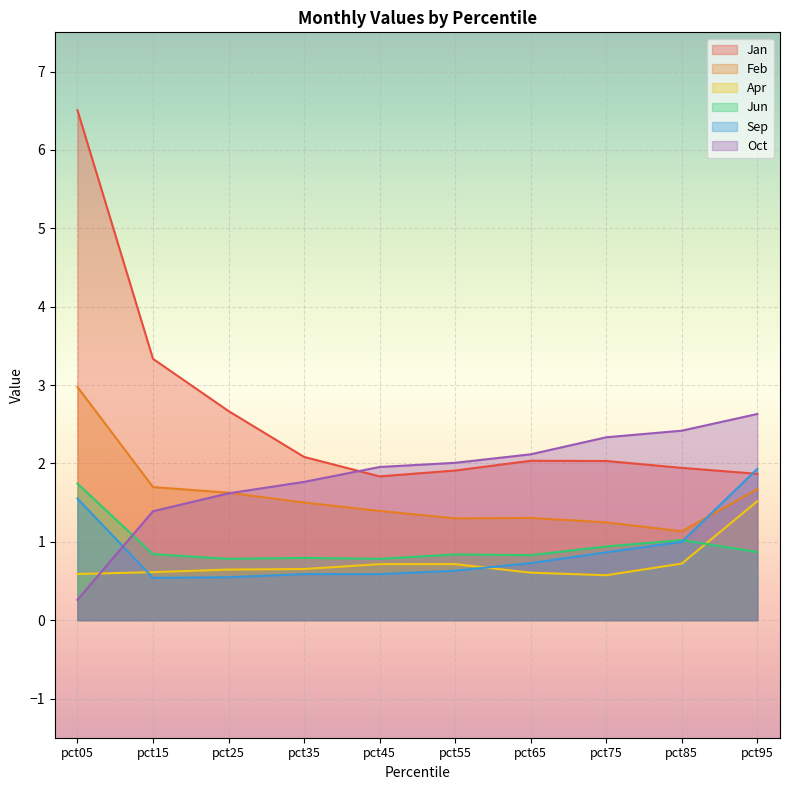

At which label is Sep closest to 1?

pct85